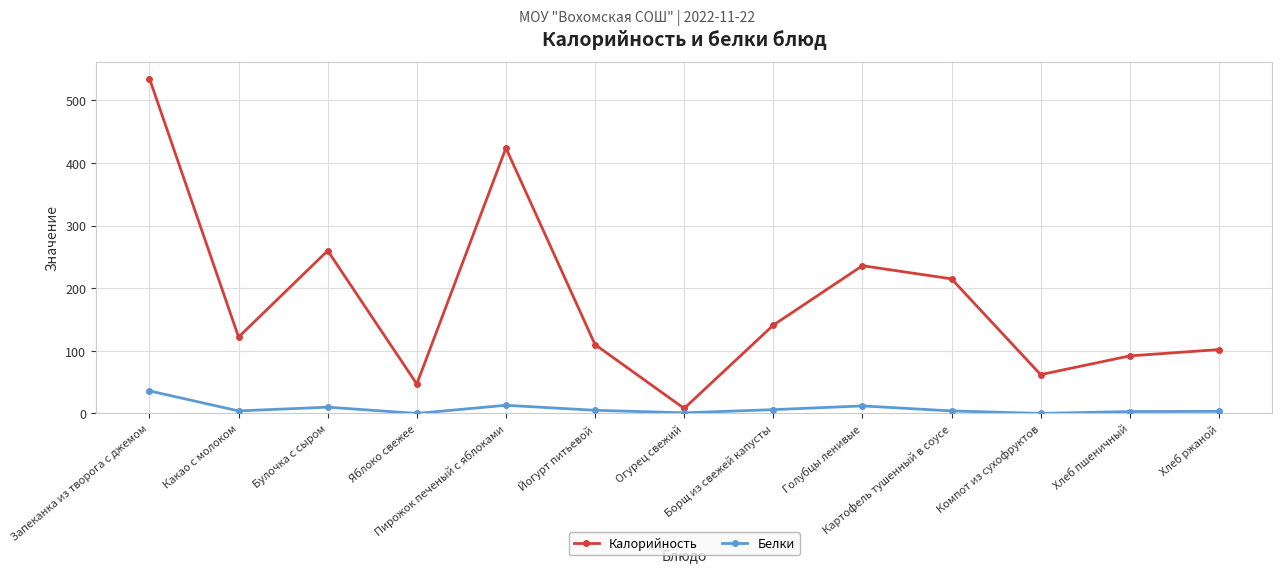

Which category has the highest value across all series?

Запеканка из творога с джемом